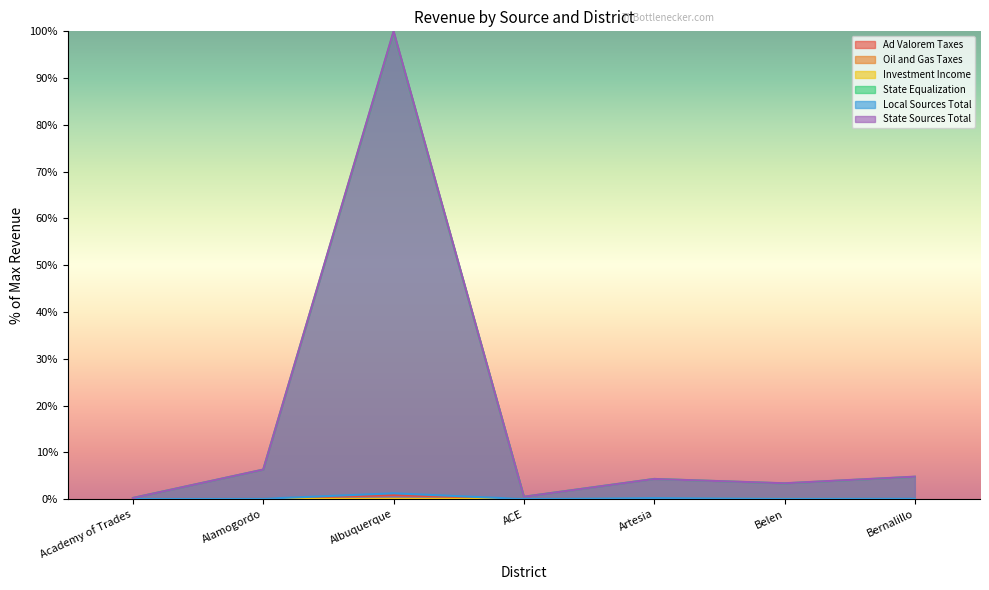

How many lines are shown in the chart?

6